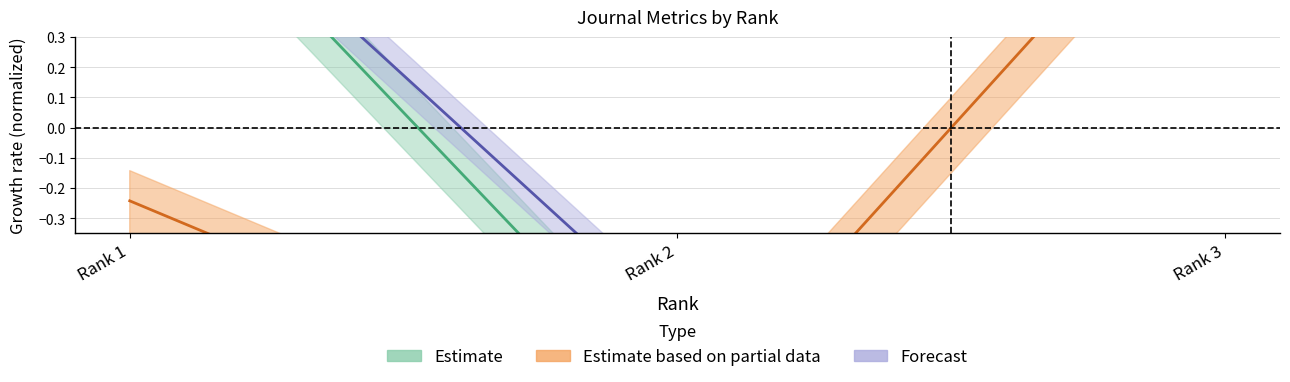

Which has a higher value, Rank 1 or Rank 3?

Rank 1